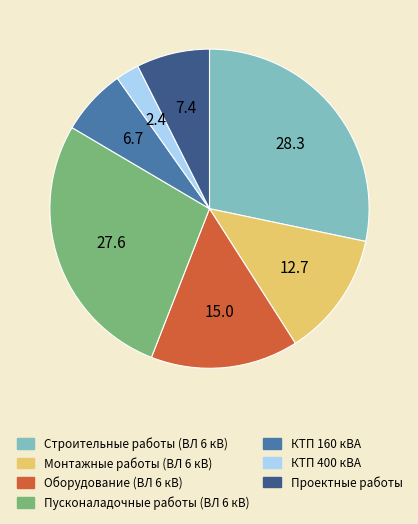

How many slices are in this pie chart?

7